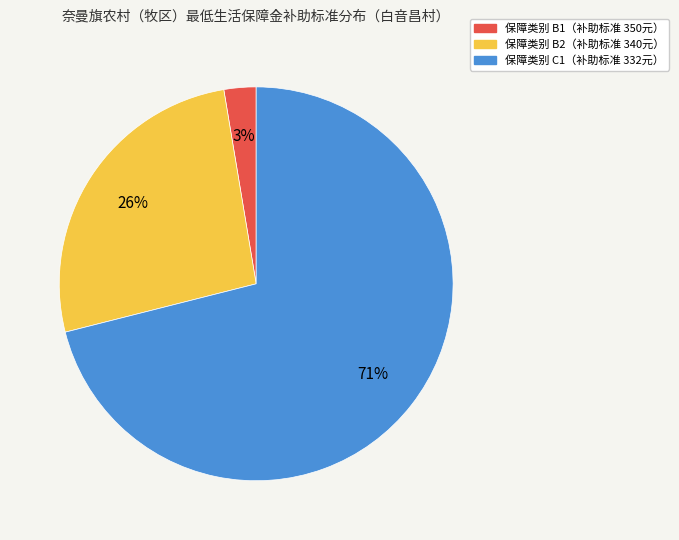

To the nearest percent, what is the difference between the largest and smallest slice percentages?

68%